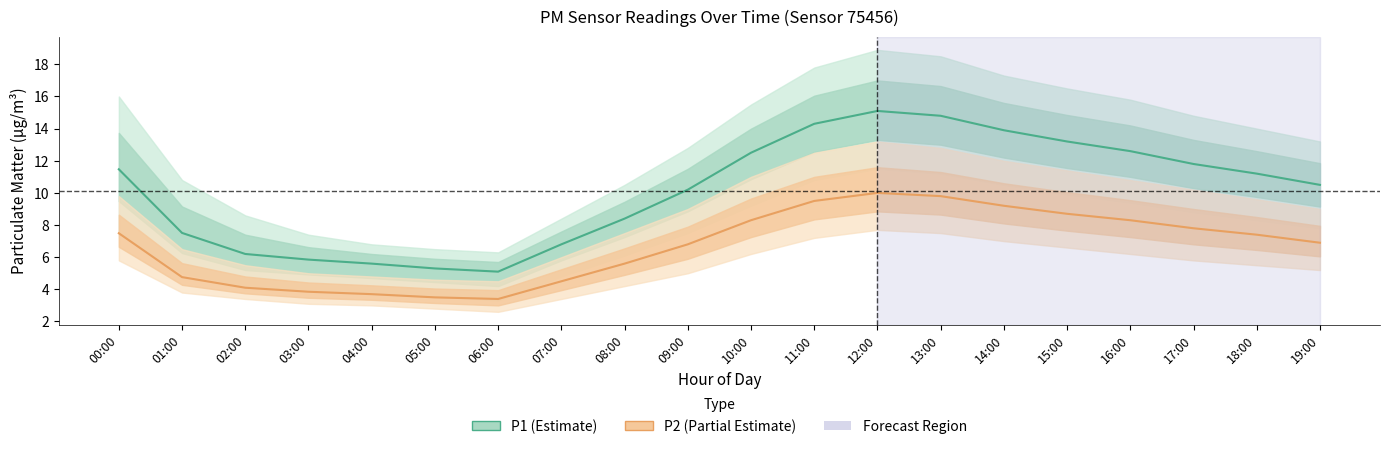

Count the number of categories in the chart.

20